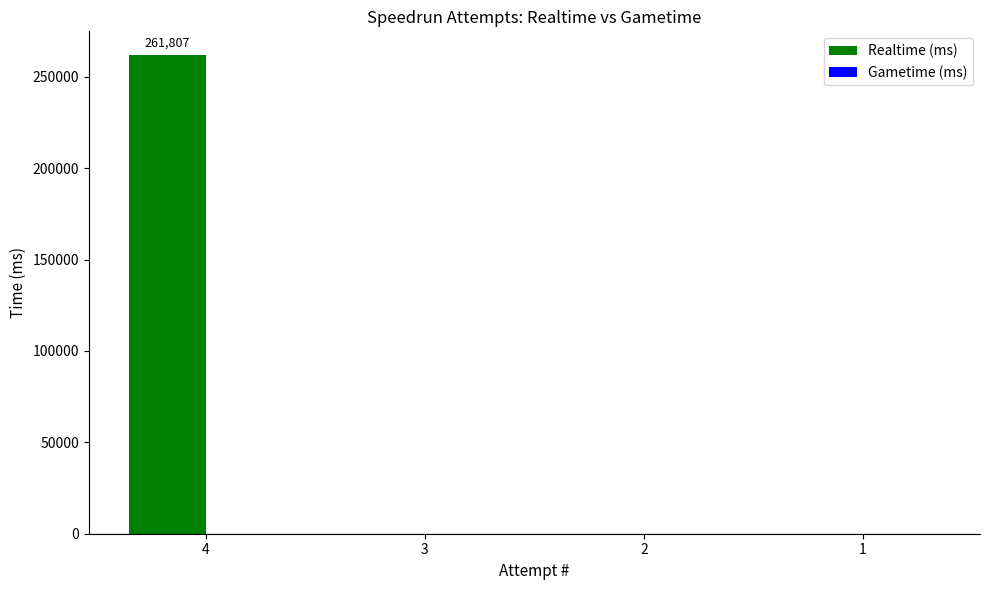

Reading right to left, list all the values displayed in this chart.

1=0	2=0	3=0	4=261807